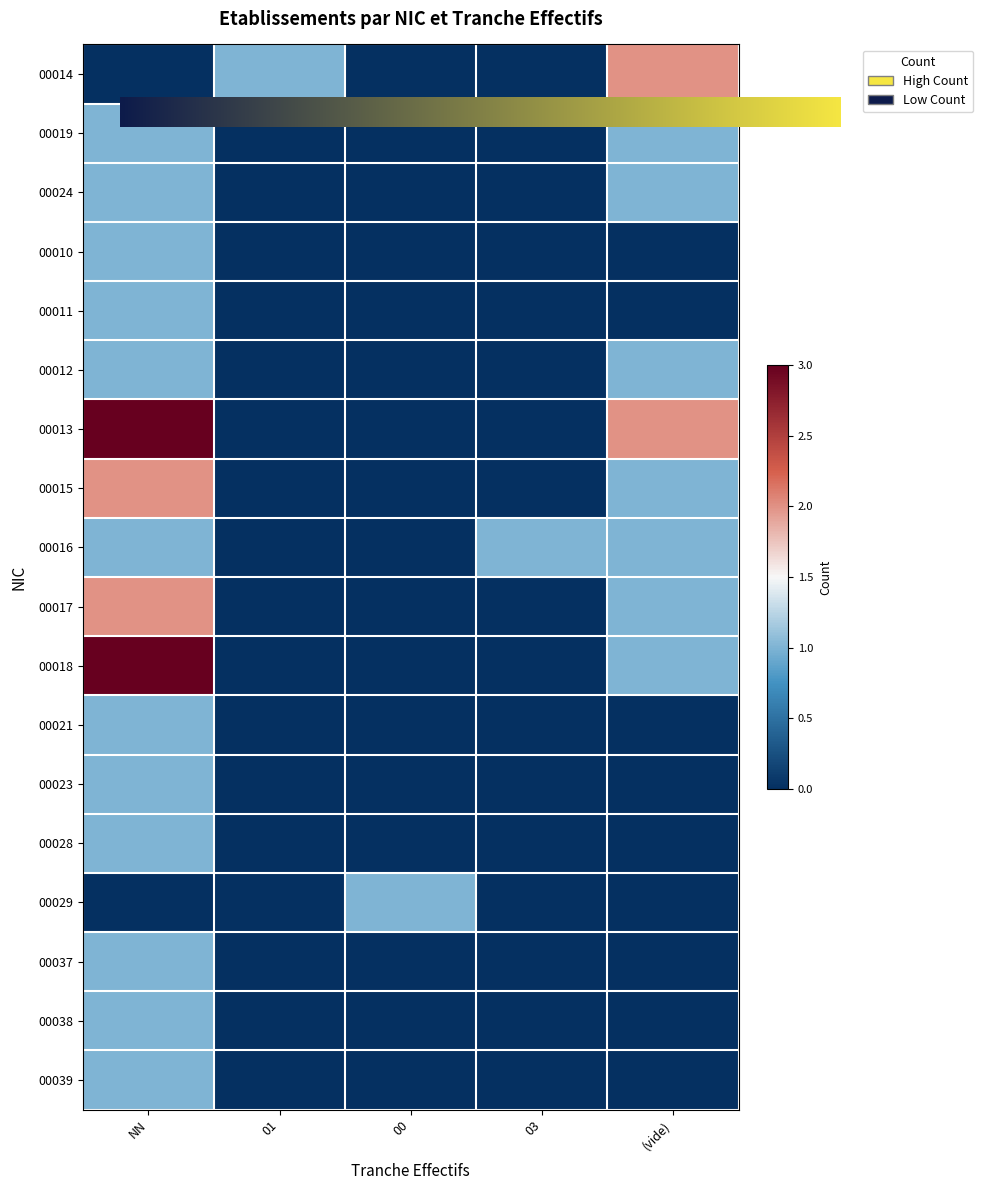

What is the difference between the maximum and minimum values in the 00011 series?

1